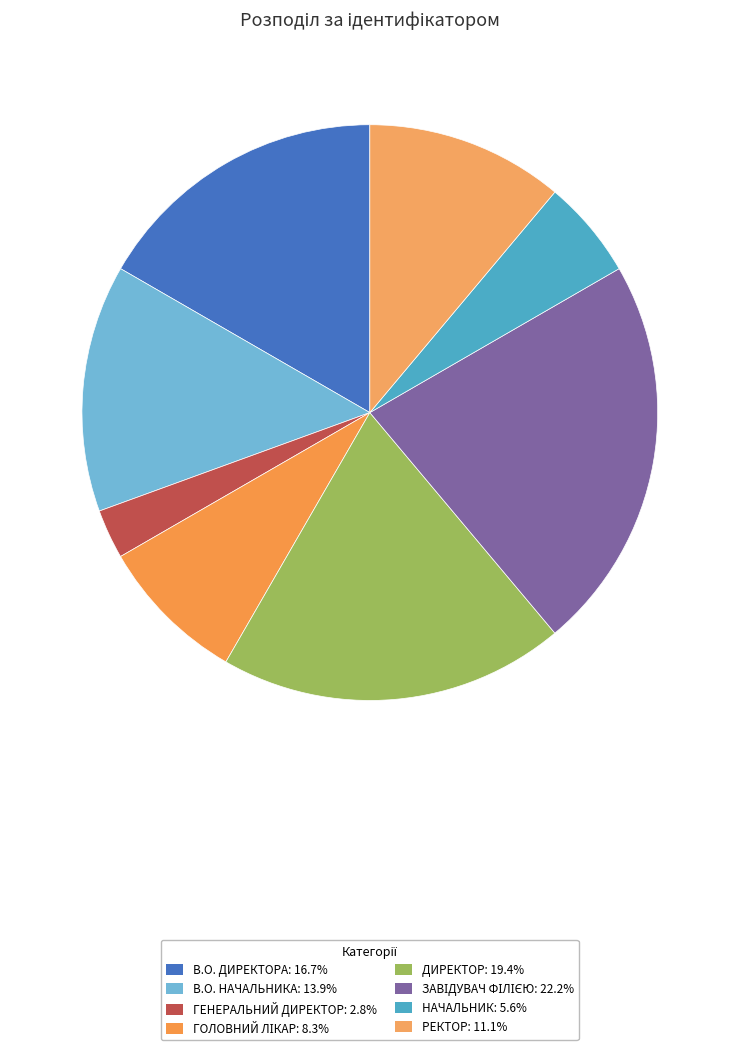

How many segments does this pie chart have?

8